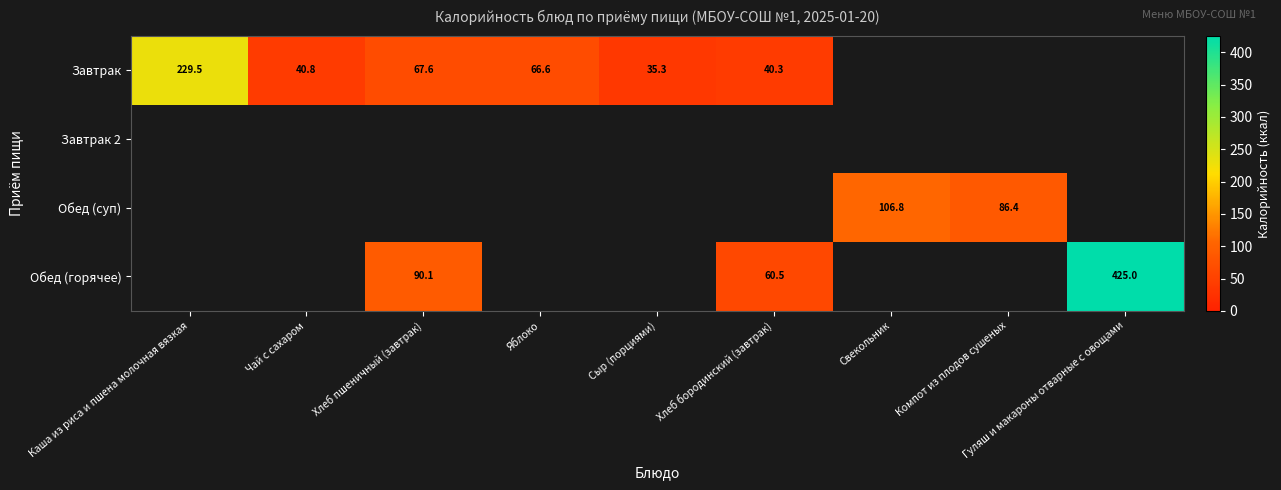

Where does the Завтрак series first go above 67?

Каша из риса и пшена молочная вязкая